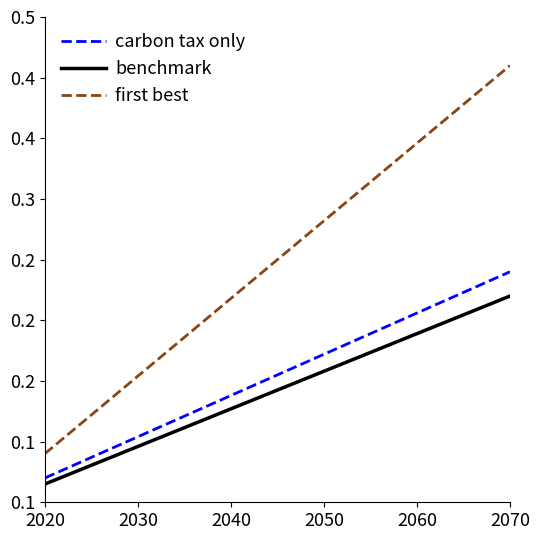

What is the maximum value shown in the chart?

0.4